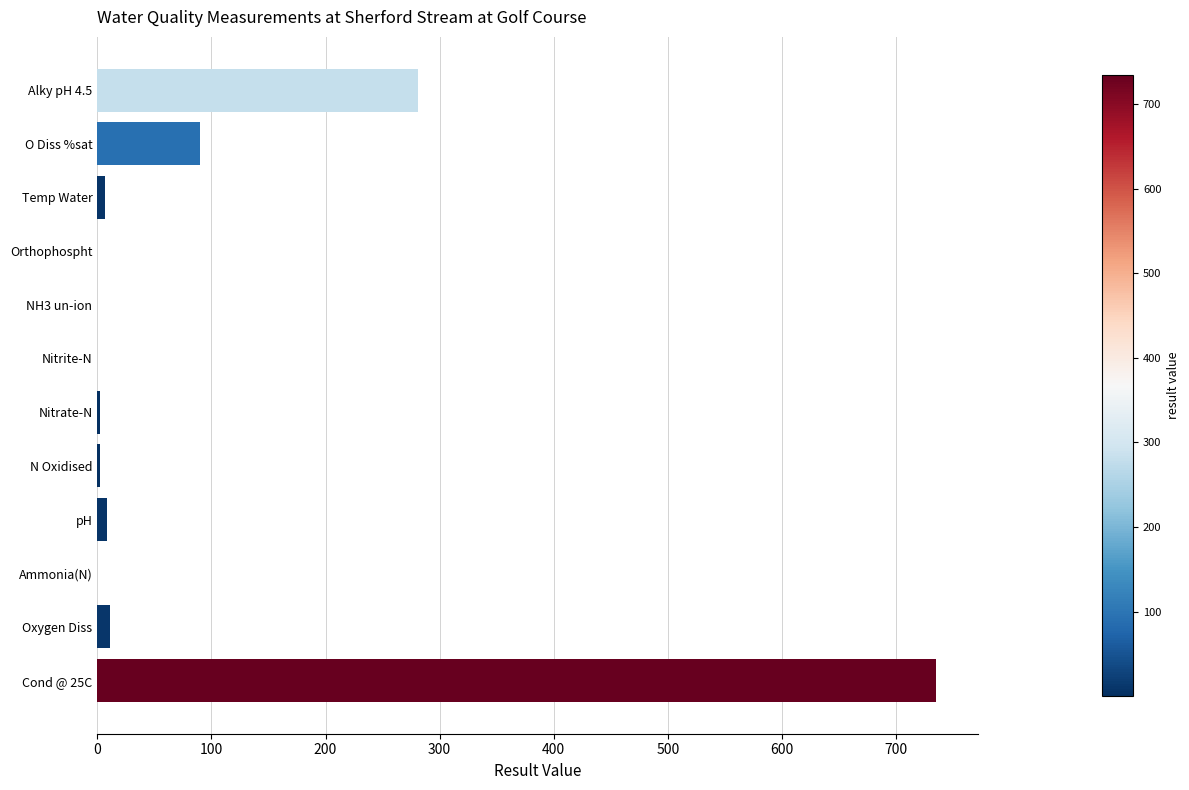

Is it true that the value at Ammonia(N) is 0.0?

True